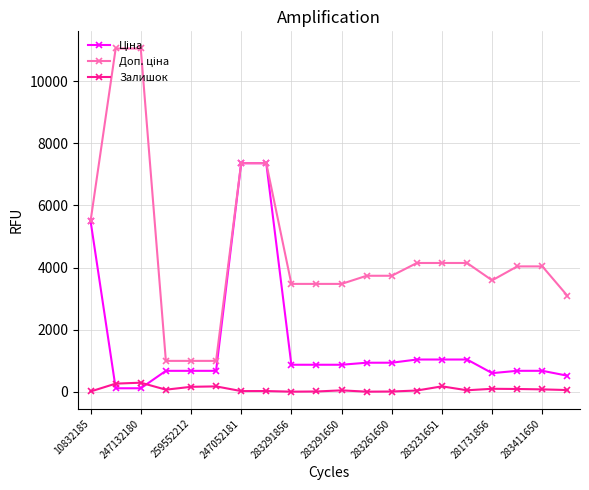

What is the value of the Залишок point at the 3rd from the left?

290.0